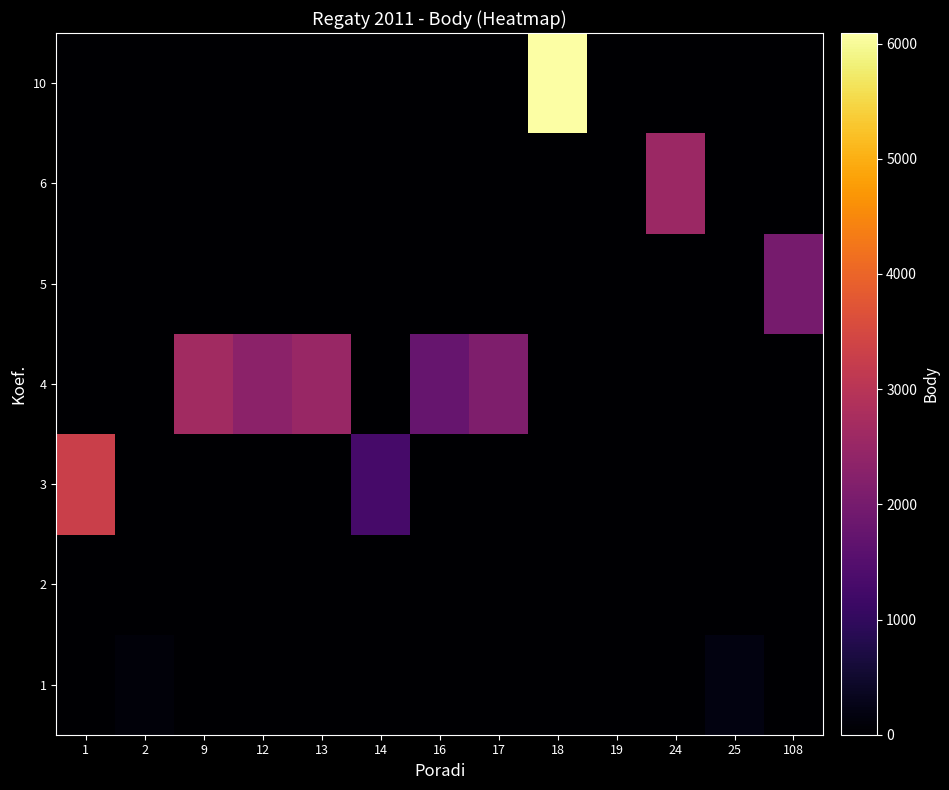

At which category does the chart reach its minimum across all series?

1